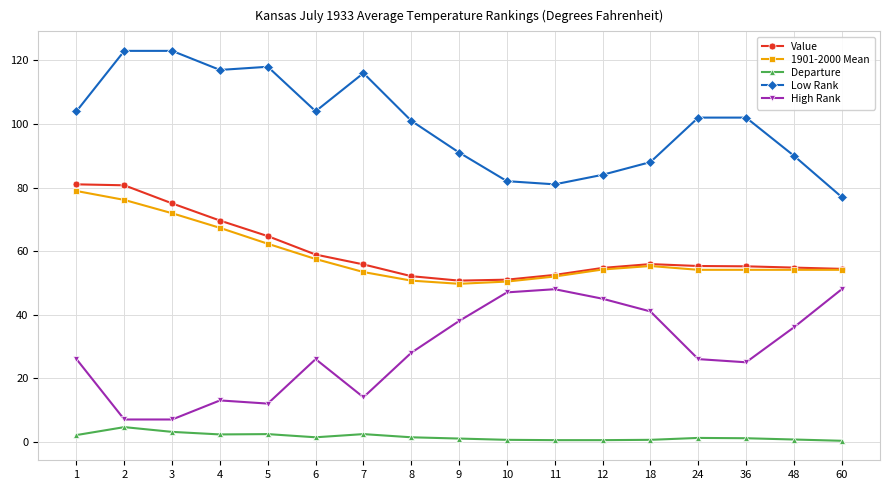

True or false: High Rank and 1901-2000 Mean cross at least once.

False